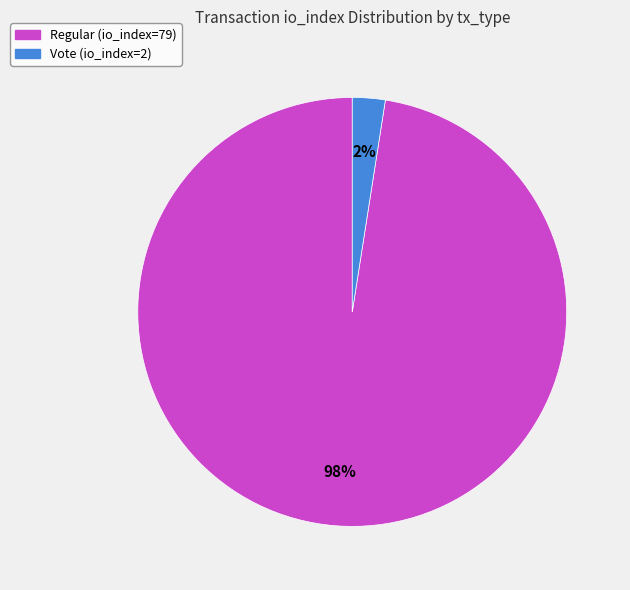

True or false: Vote (io_index=2) accounts for 2% of the total.

True